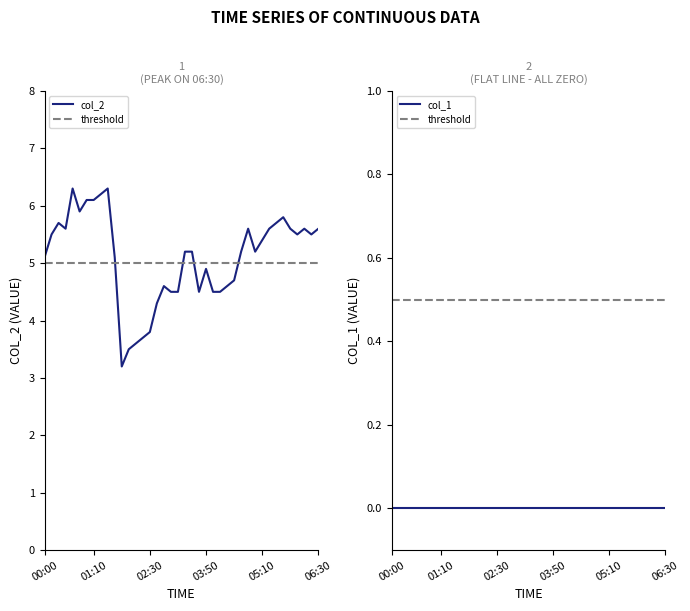

List the labels in order of value, largest first.

00:40, 01:30, 01:20, 01:00, 01:10, 00:50, 05:40, 00:20, 05:30, 00:30, 04:50, 05:20, 05:50, 06:10, 06:30, 00:10, 06:00, 06:20, 05:10, 03:20, 03:30, 04:40, 05:00, 00:00, 01:40, 03:50, 04:30, 02:50, 04:20, 03:00, 03:10, 03:40, 04:00, 04:10, 02:40, 02:30, 02:20, 02:10, 02:00, 01:50